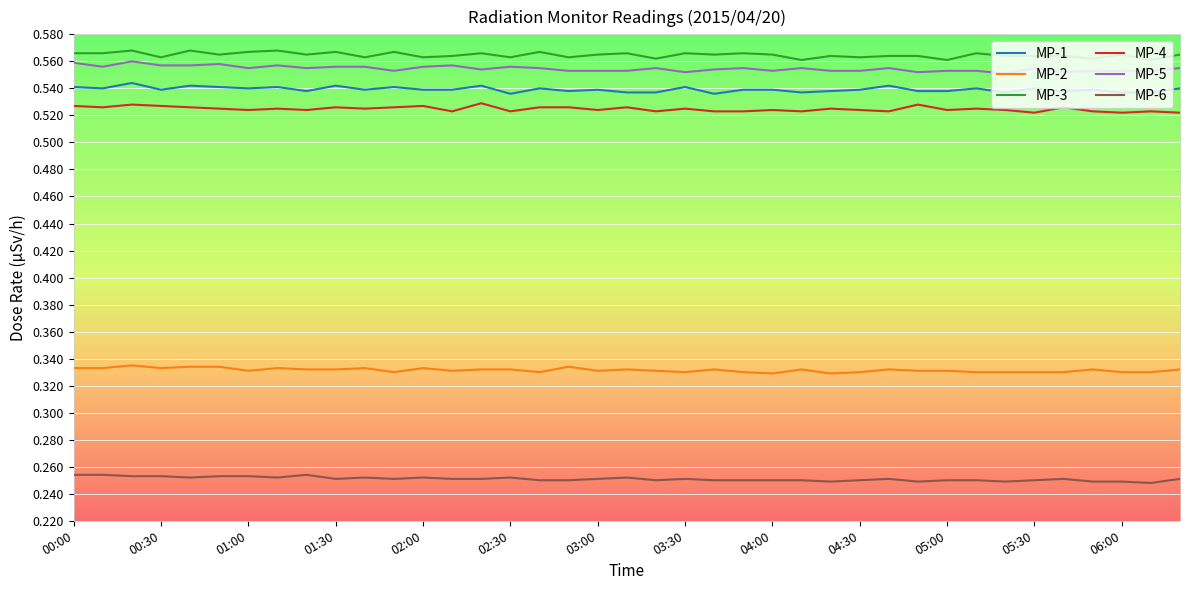

True or false: MP-3 and MP-1 intersect in this chart.

False